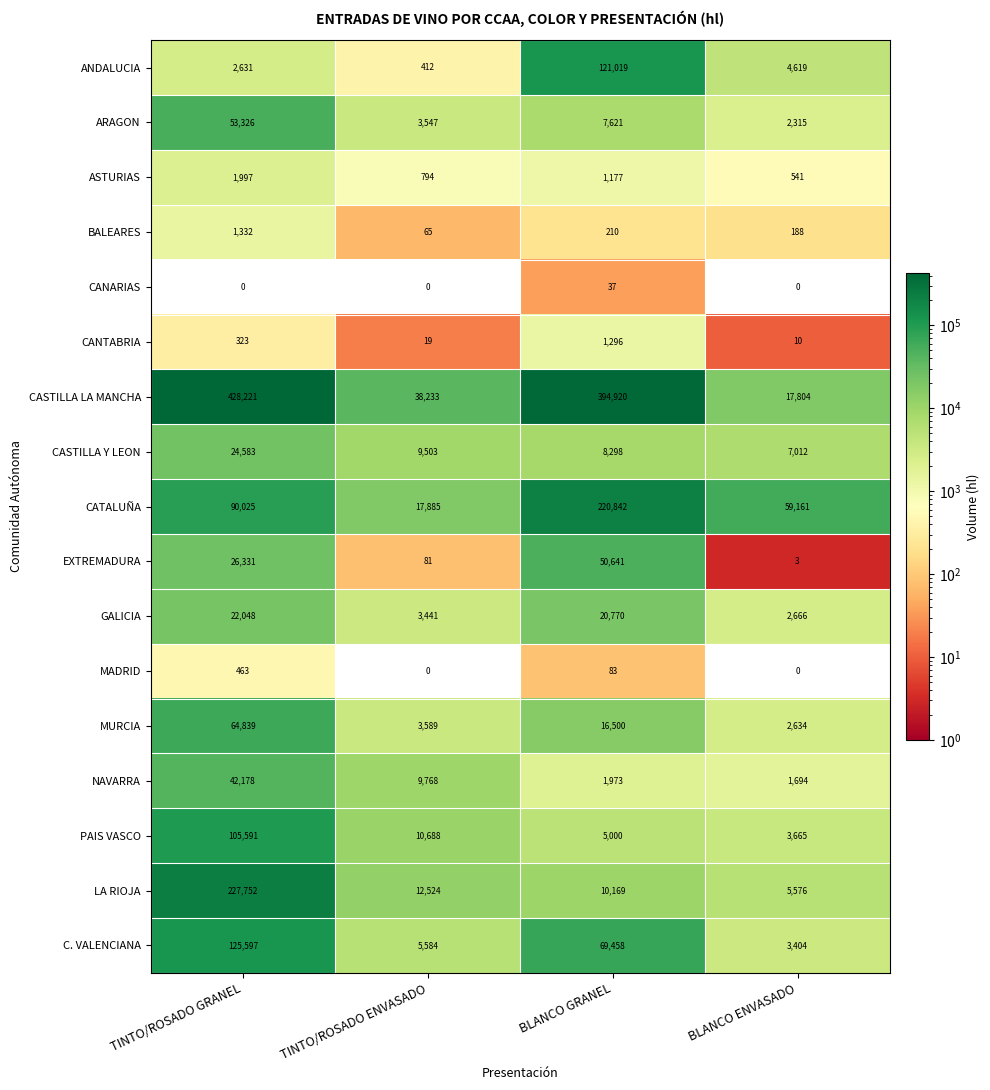

Where does the BALEARES series first go above 210?

TINTO/ROSADO GRANEL